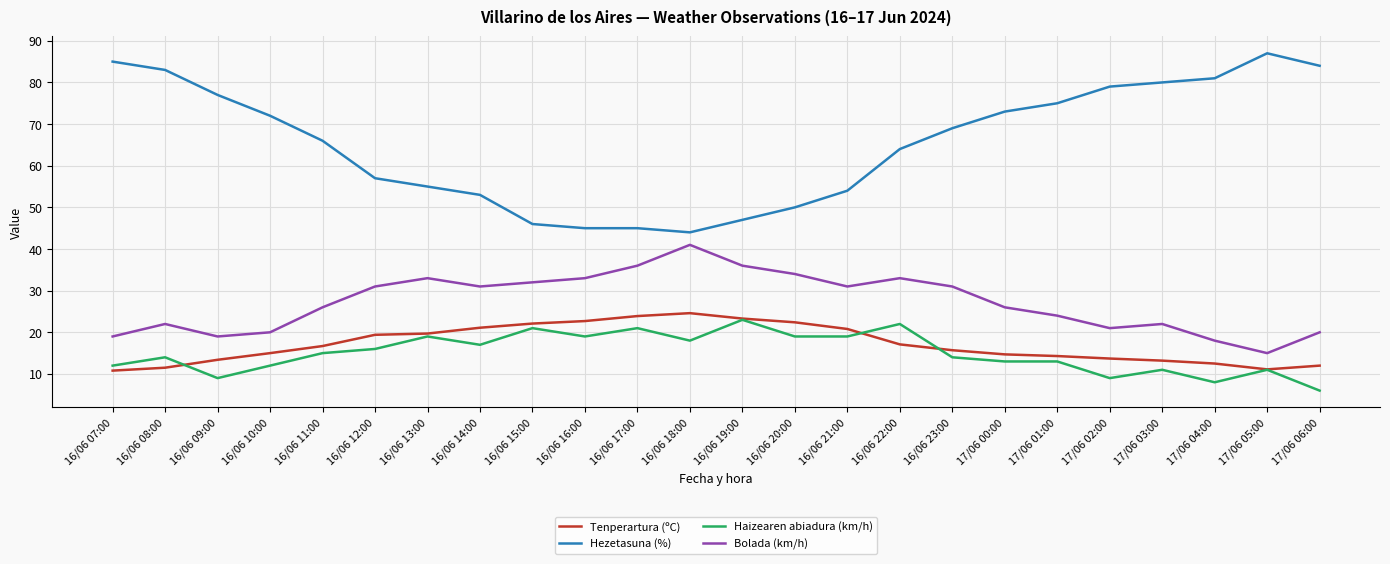

At which category does the chart reach its minimum across all series?

17/06 06:00